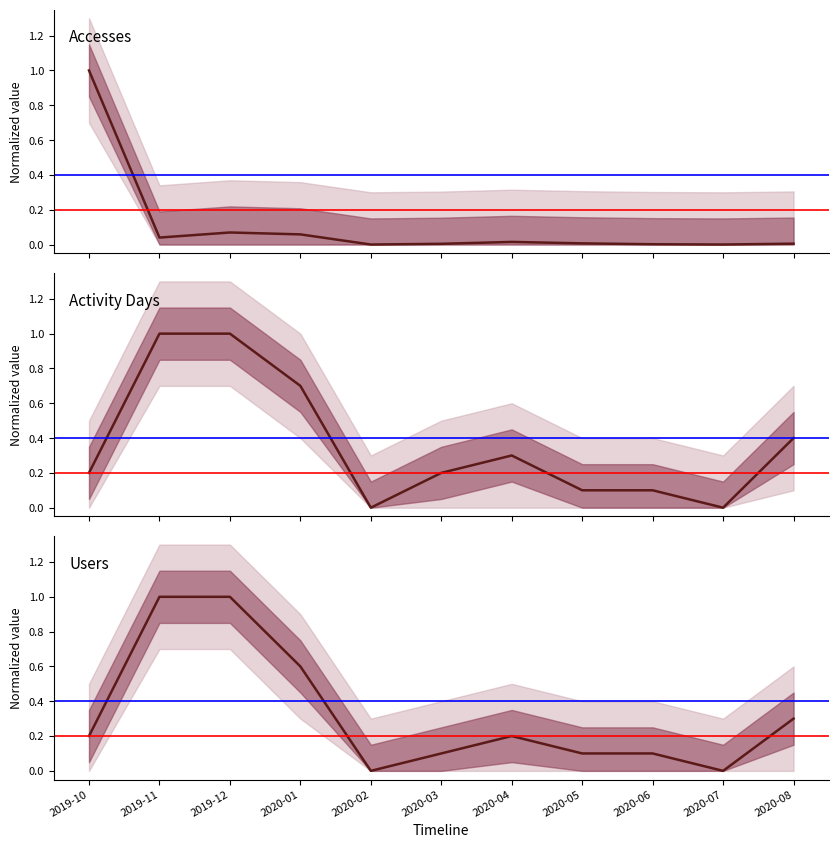

Is this an area chart (filled region under the line)?

No